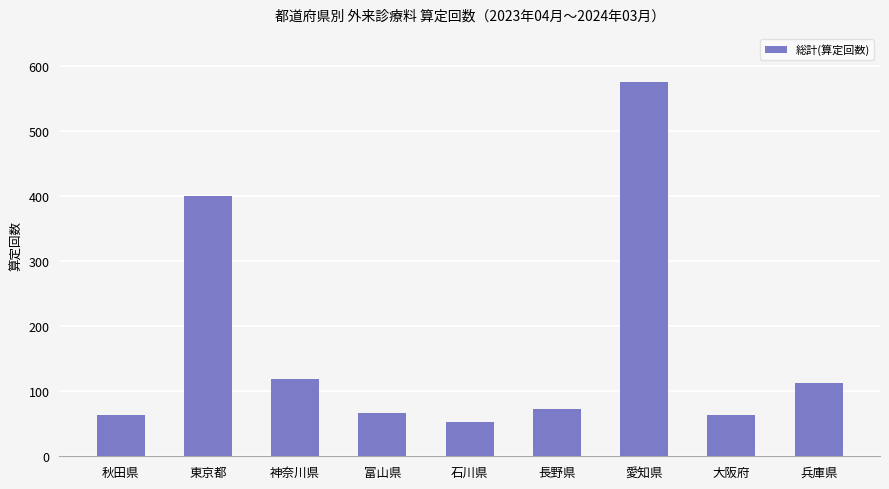

Are the bars grouped side by side (vs. stacked)?

No